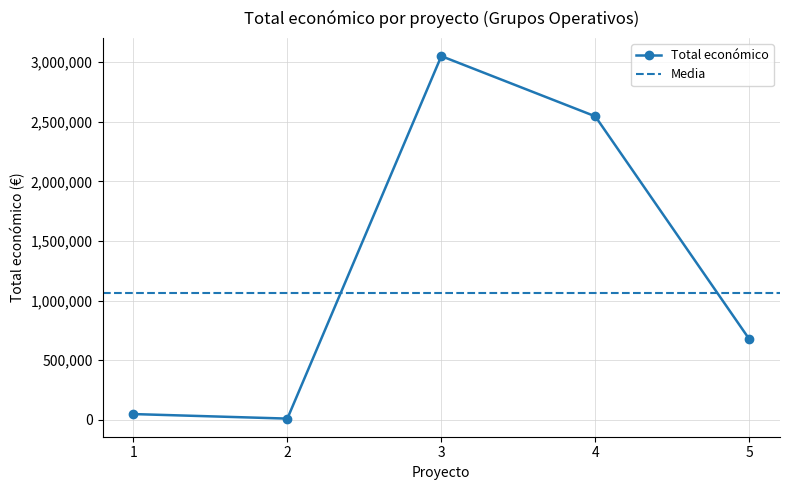

True or false: Total económico has more than 1 interior local peaks.

False